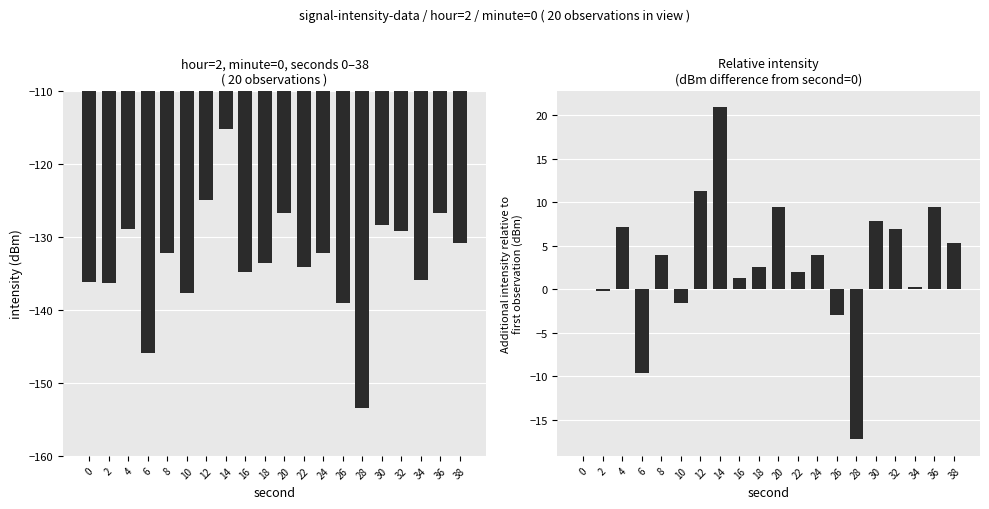

Is the value of relative intensity(dBm) at 8 greater than the value of intensity(dBm) at 24?

Yes